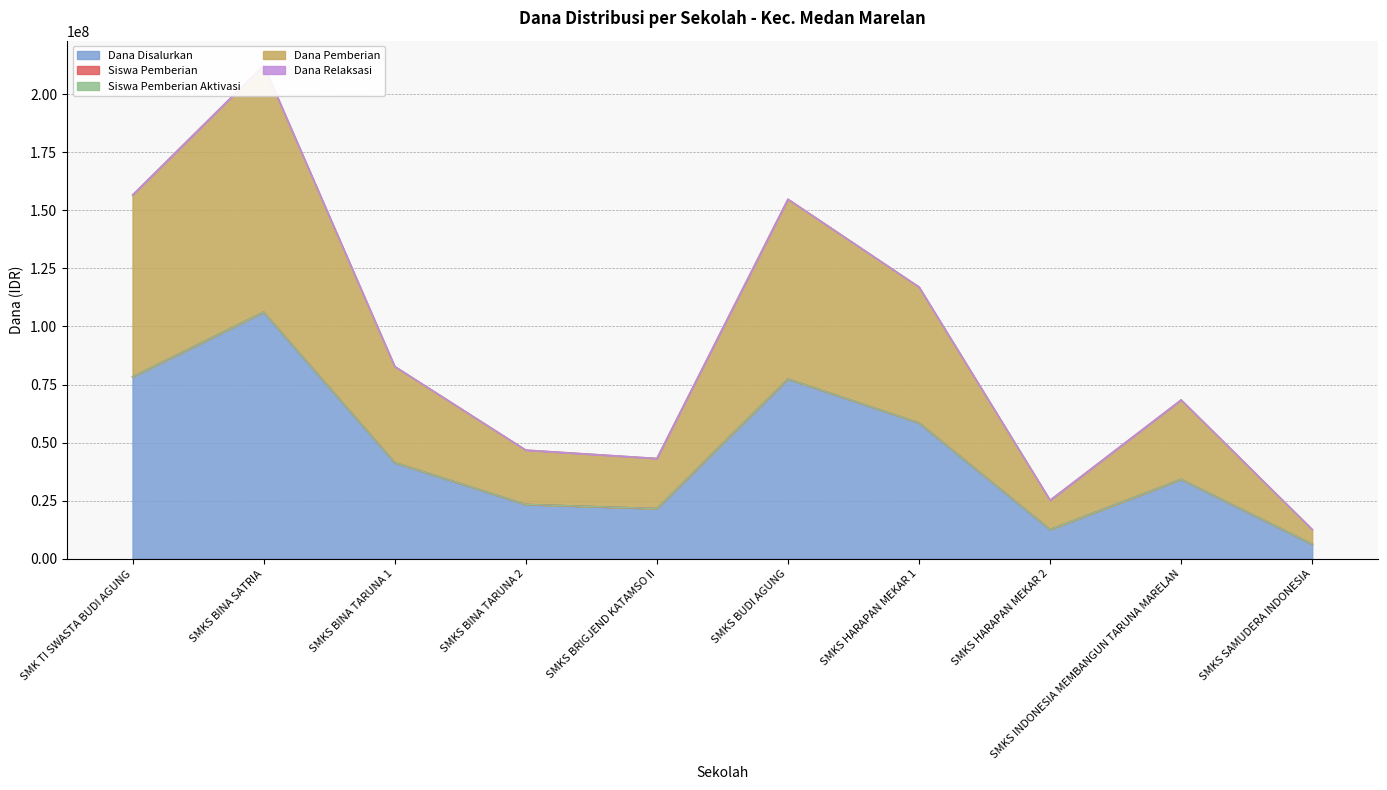

The value of Dana Disalurkan at SMKS BINA SATRIA is 106200000. True or false?

True